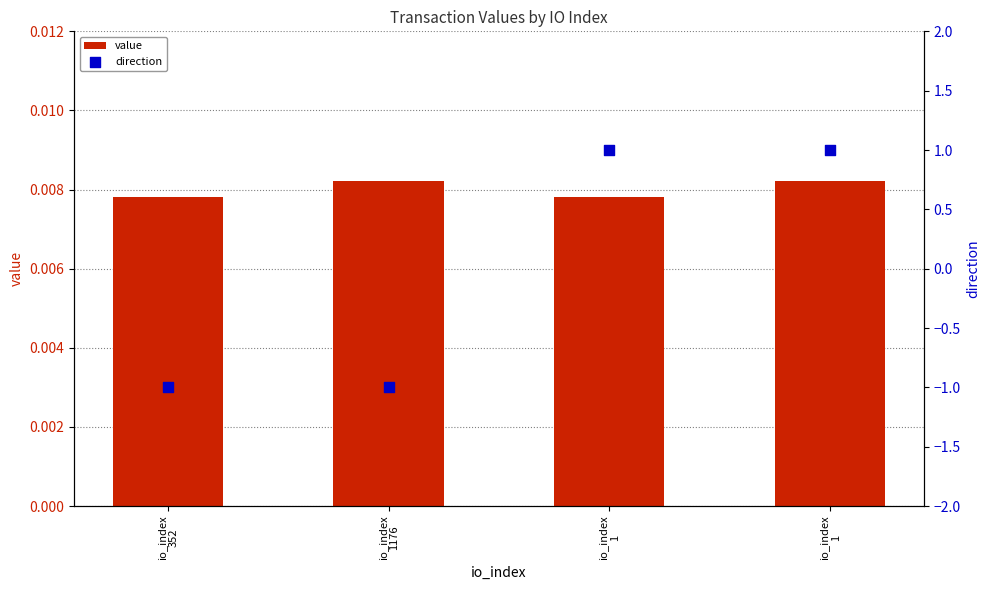

What are all the series names shown in the legend?

value, direction